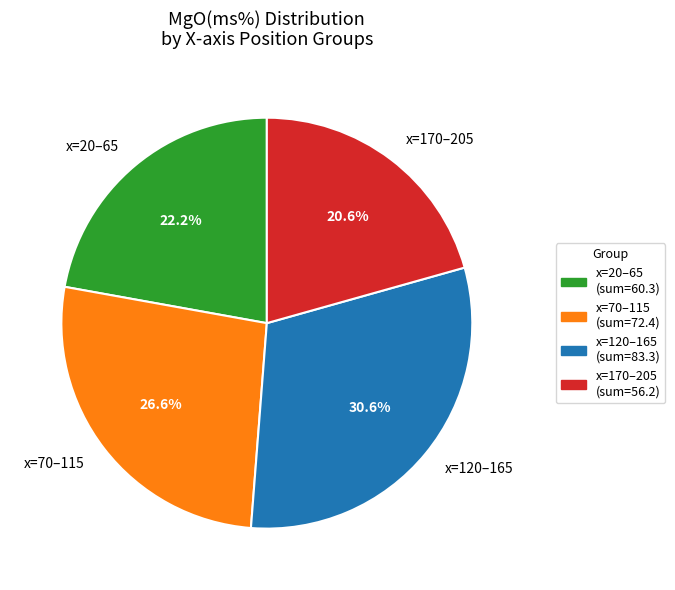

Which slice is the largest?

x=120–165